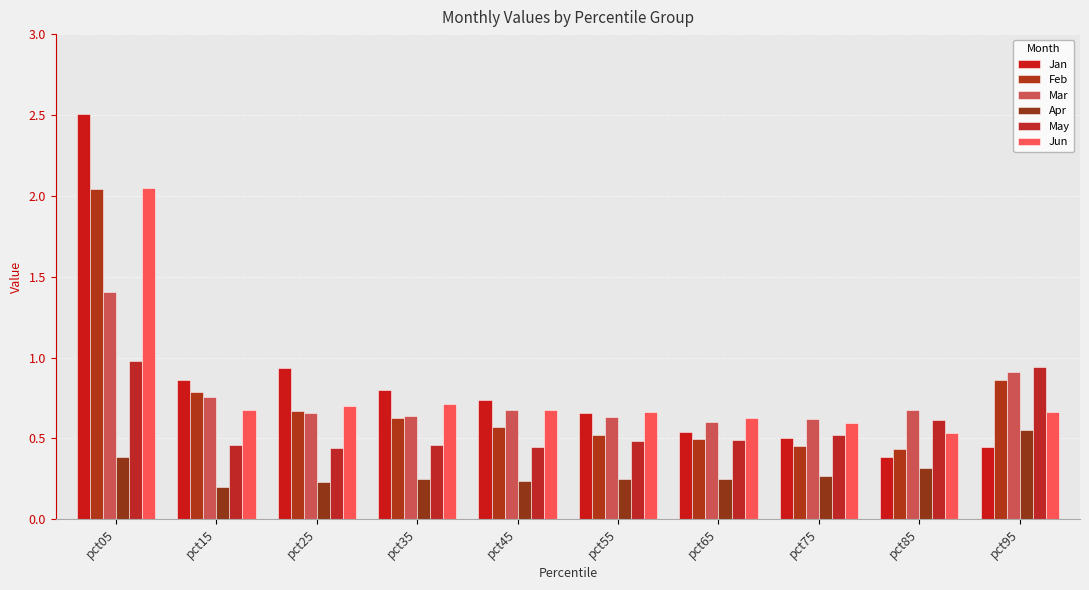

How many groups of bars are there?

10